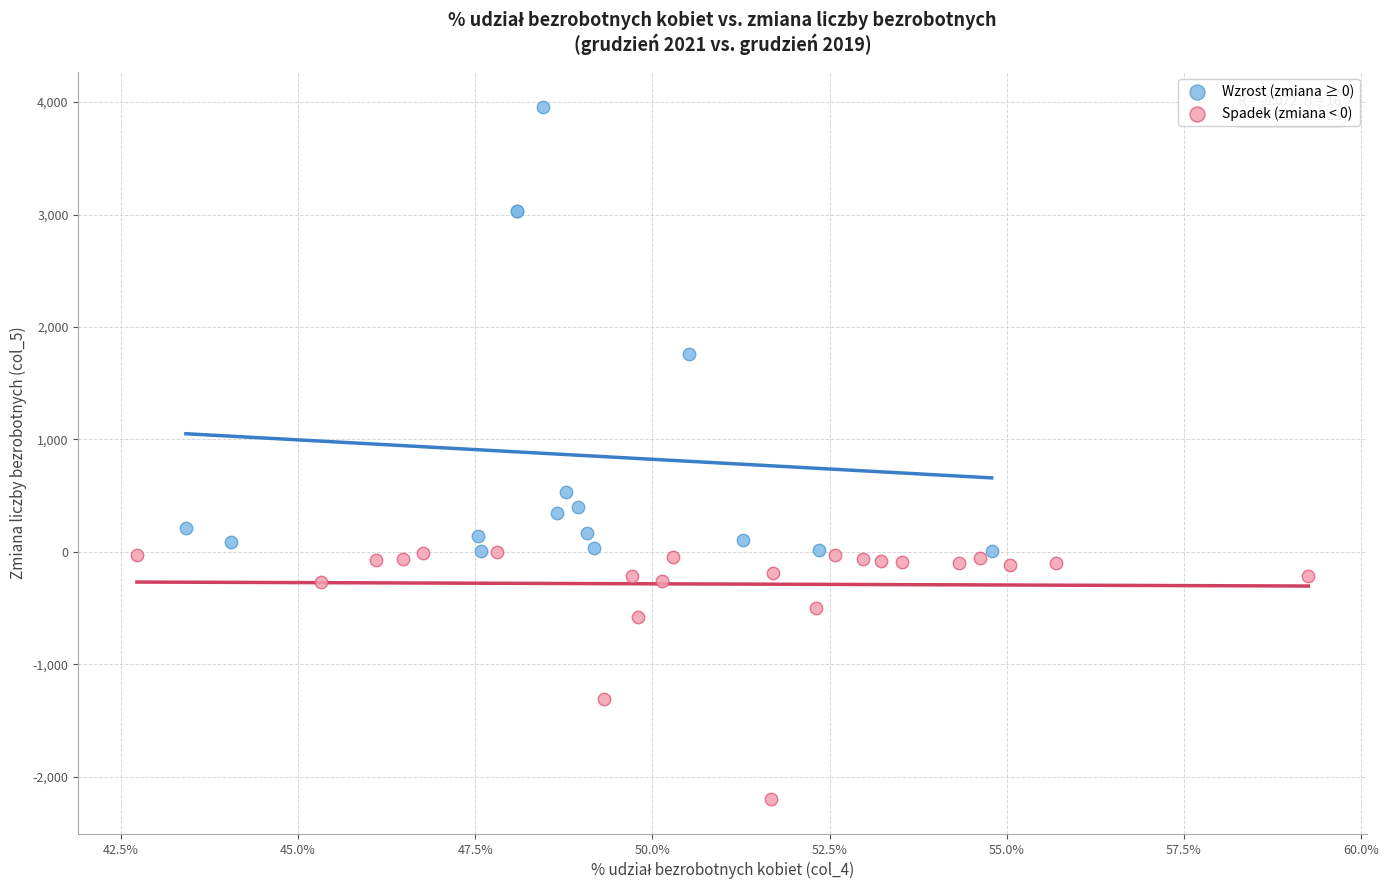

Which series reaches the minimum Y coordinate?

Spadek (zmiana < 0)